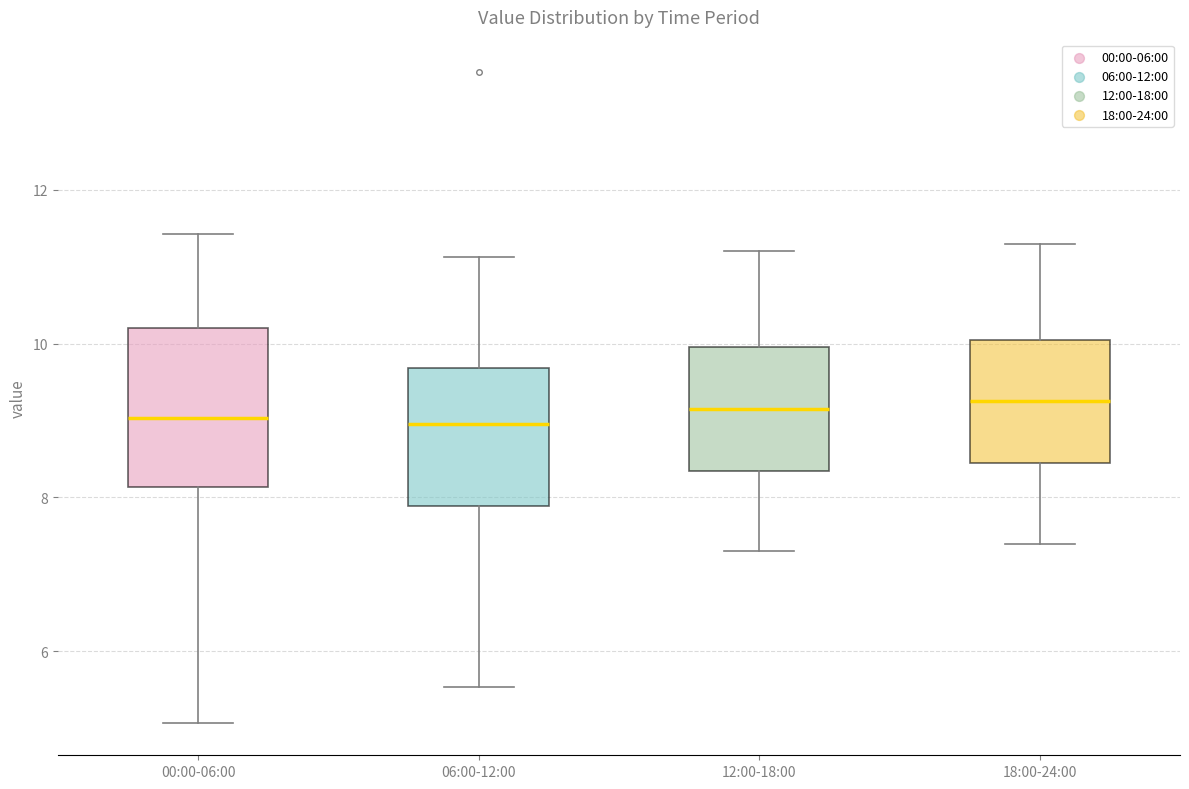

Where does the lower whisker of the box for 18:00-24:00 end on the y-axis? The values are not printed on the chart, so give them approximately, as read against the axis.

7.4